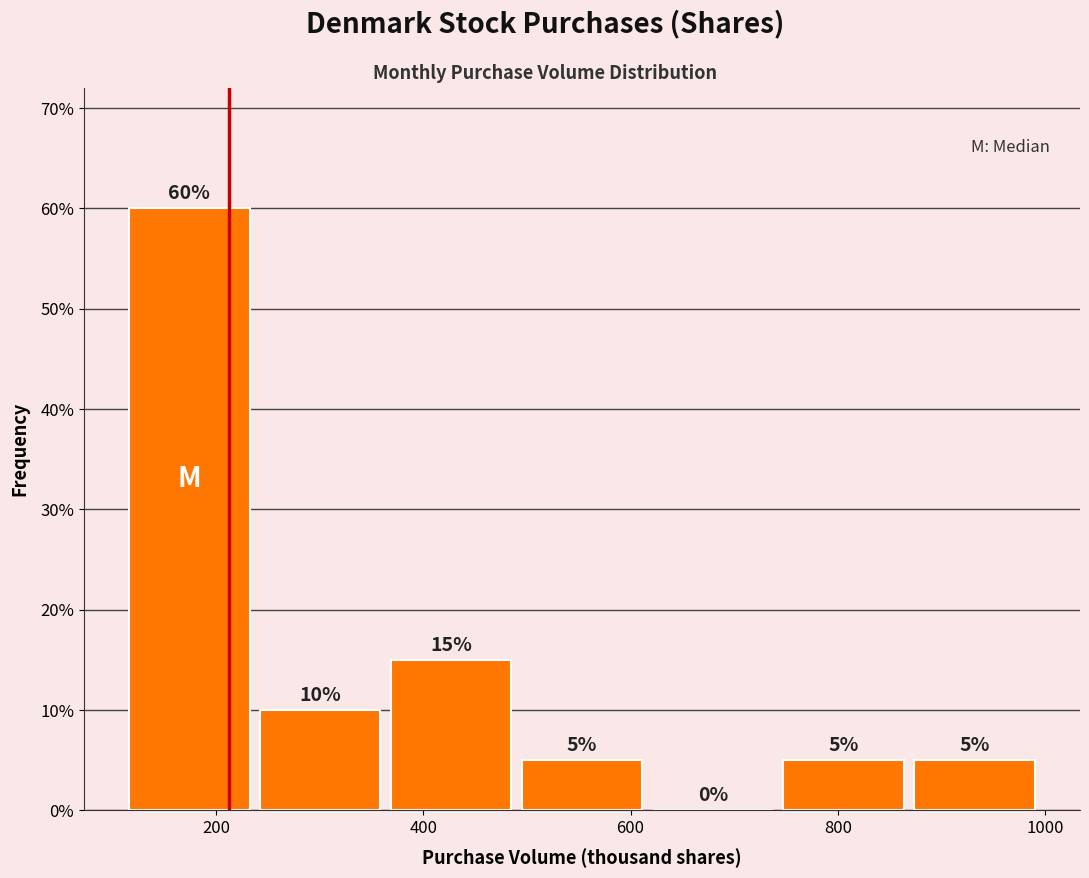

Which range on the x-axis has the tallest bar?

120 to 240